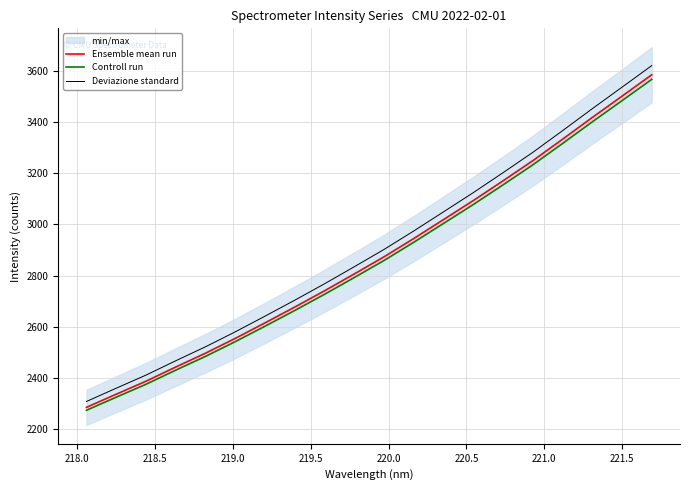

What is the maximum value for Controll run?

3565.7